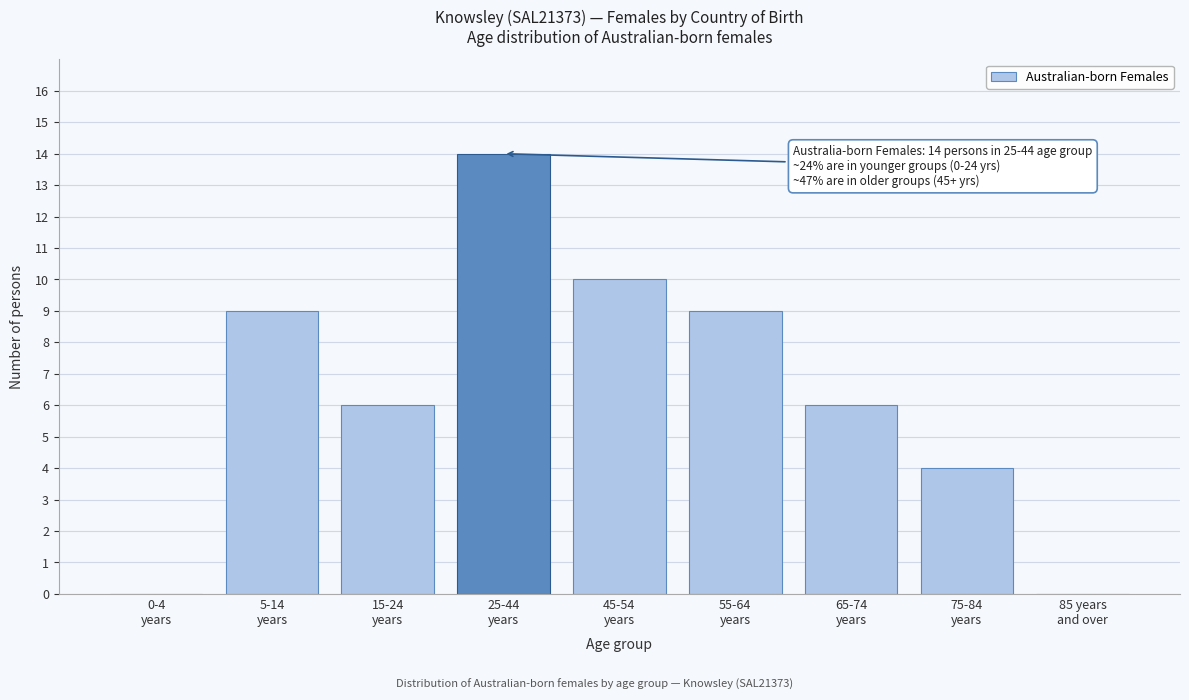

What is the greatest value displayed?

14